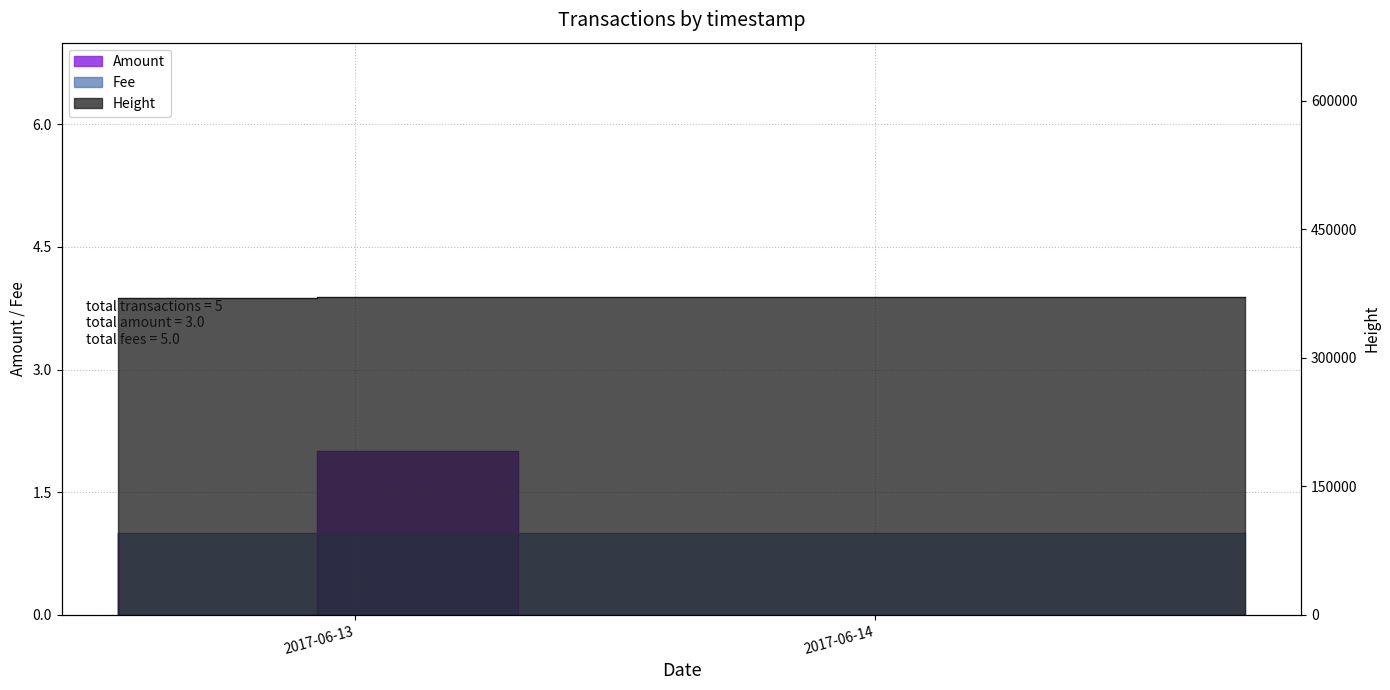

How many values in the Height series are below 370533?

2